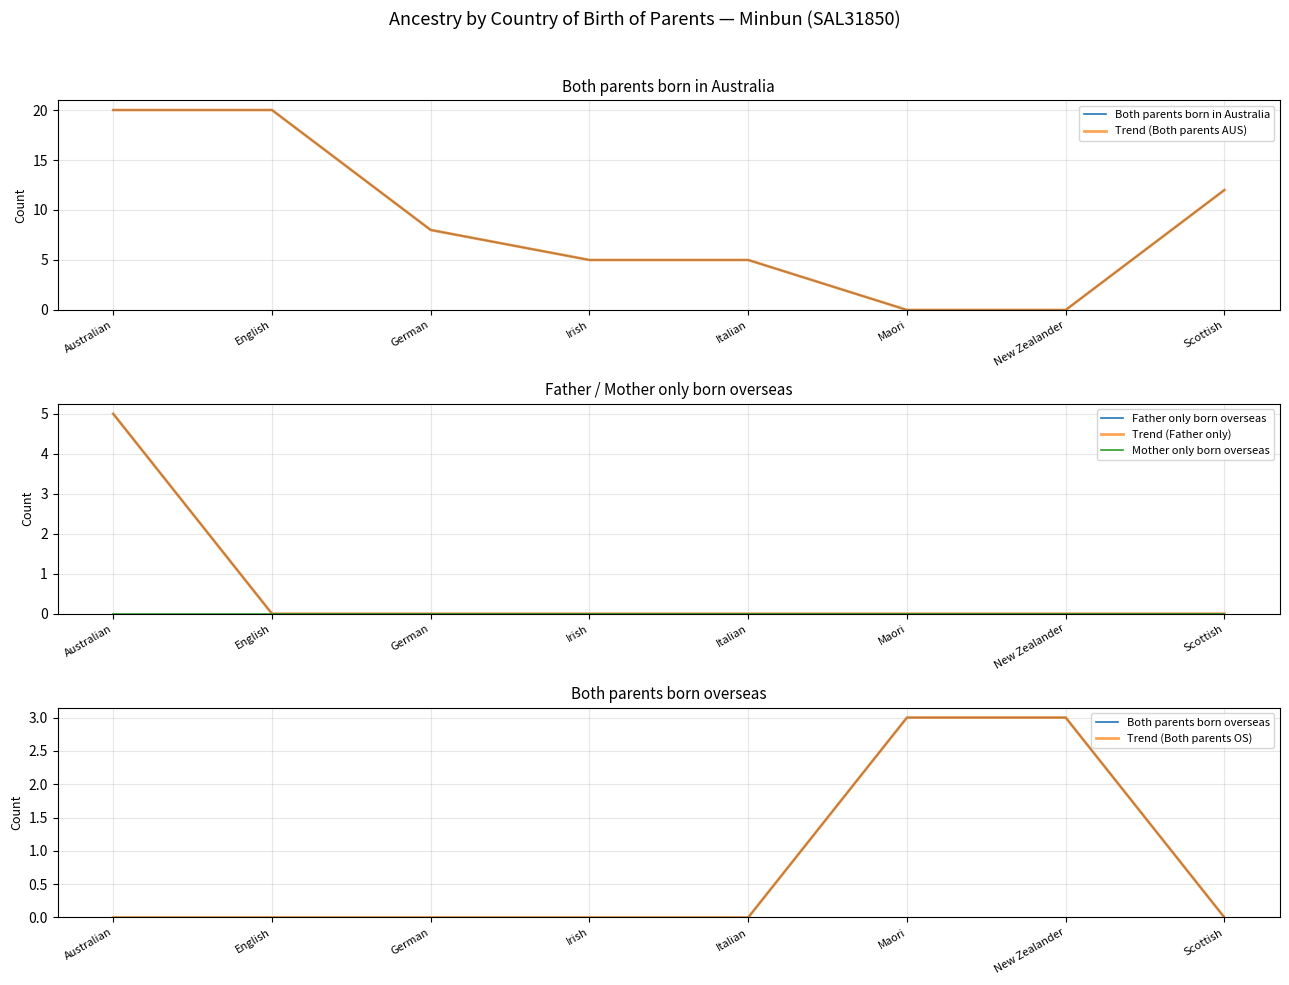

What is the difference between the maximum and minimum values in the Both parents born in Australia series?

20